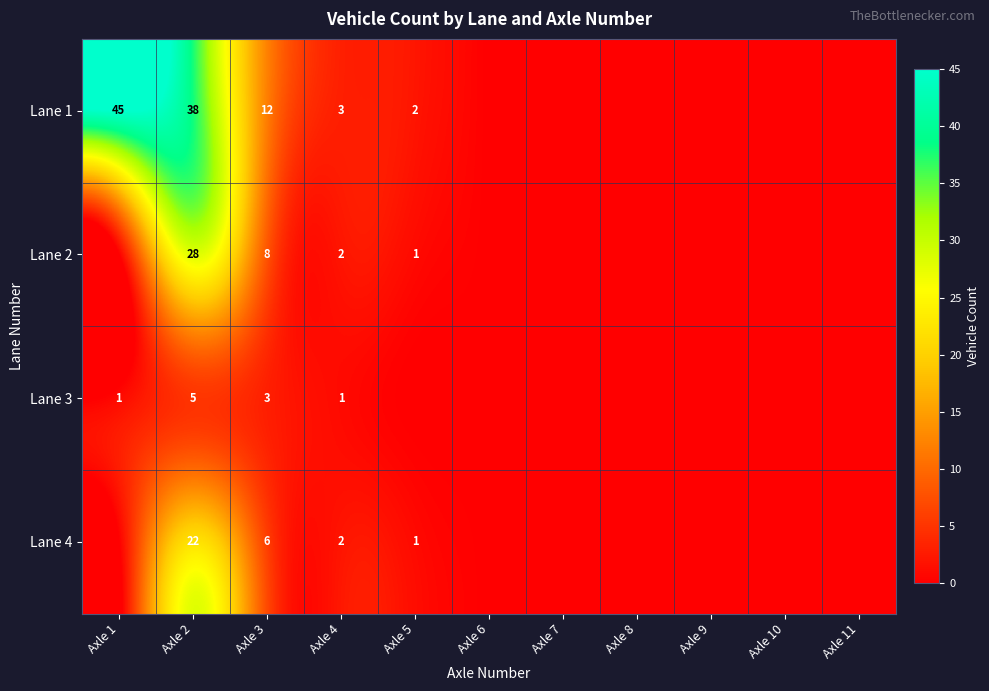

True or false: Lane 4 has a value of 6 at Axle 3.

True